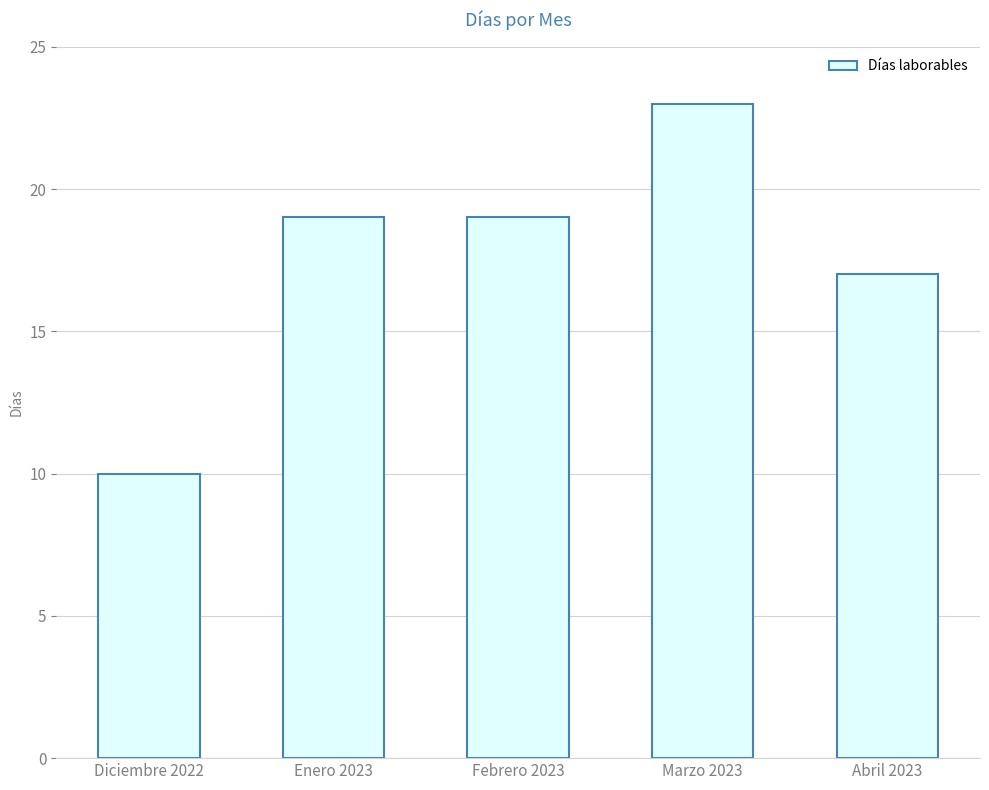

How many values are between 17 and 19?

3